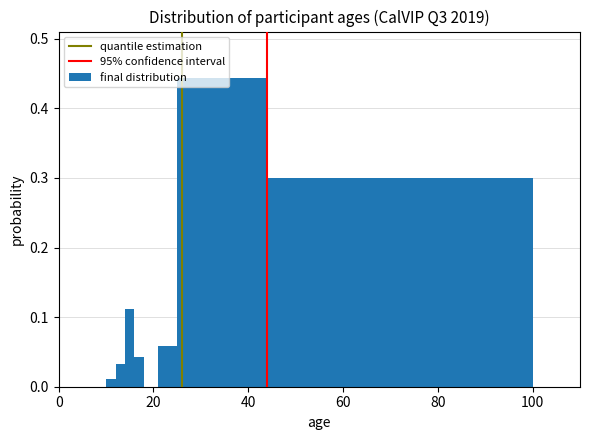

Read against the x-axis, roughly where is the centre of the tallest bar?

34